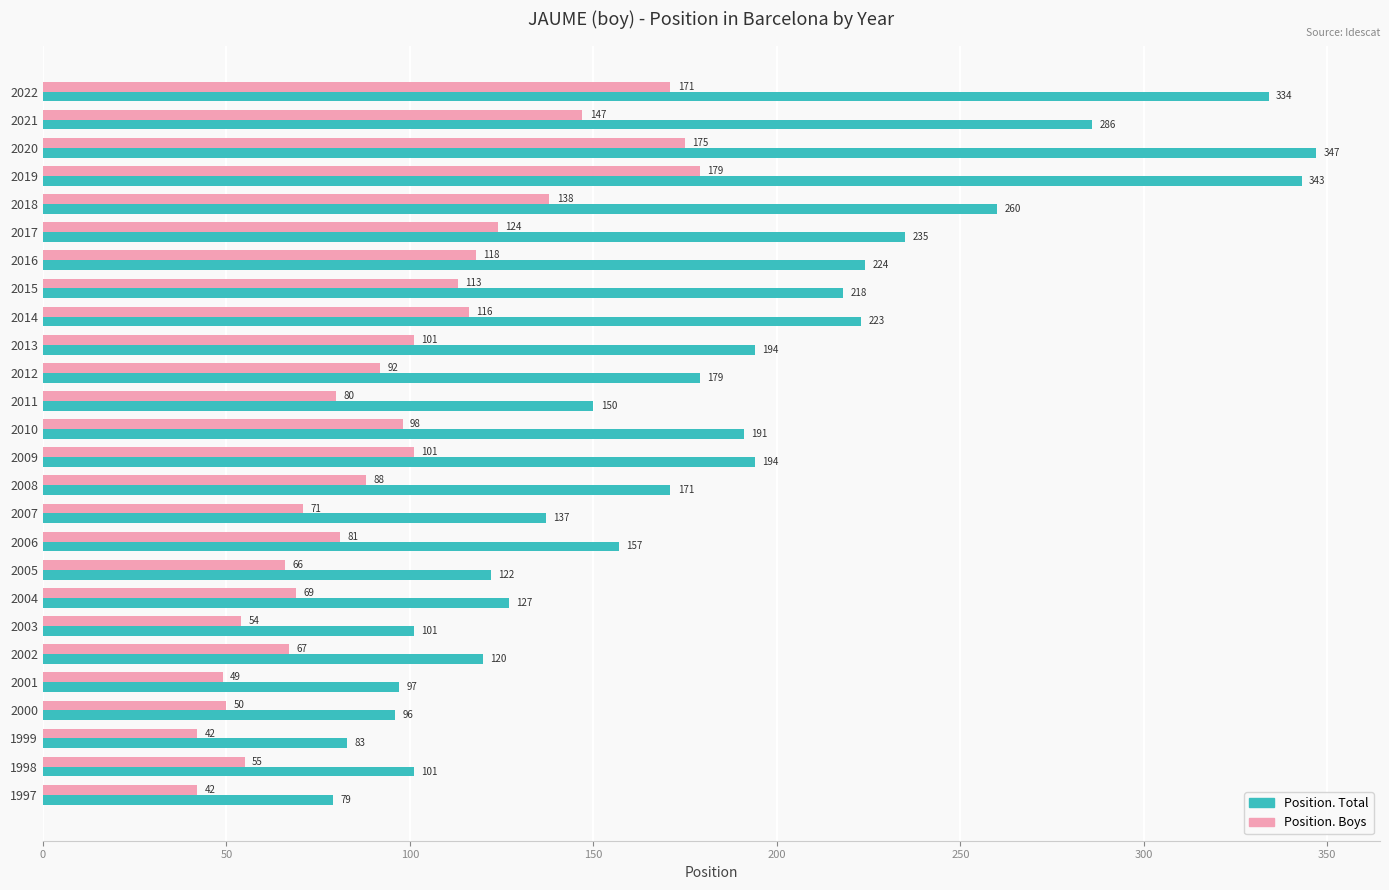

Which series has the largest total across all categories?

Position. Total